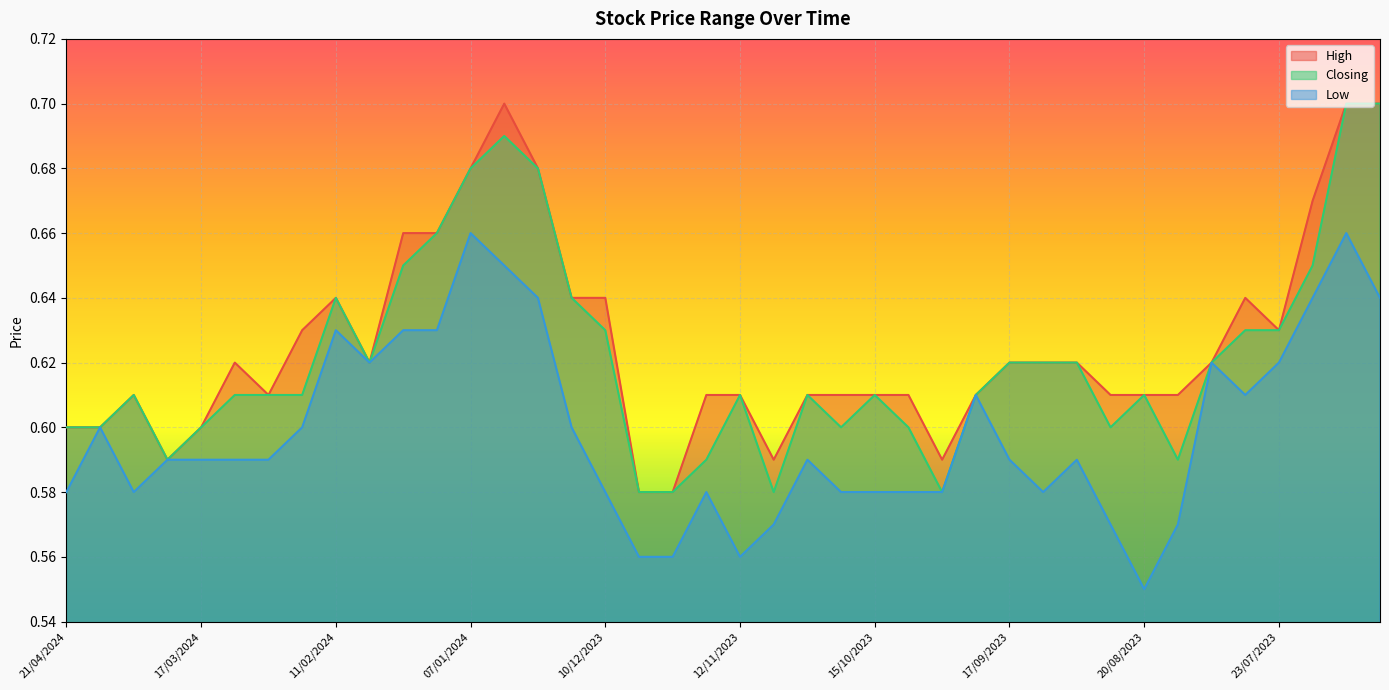

Reading left to right, list all the values displayed in this chart.

High: 0.6	0.6	0.6	0.6	0.6	0.6	0.6	0.6	0.6	0.6	0.7	0.7	0.7	0.7	0.7	0.6	0.6	0.6	0.6	0.6	0.6	0.6	0.6	0.6	0.6	0.6	0.6	0.6	0.6	0.6	0.6	0.6	0.6	0.6	0.6	0.6	0.6	0.7	0.7	0.7
Closing: 0.6	0.6	0.6	0.6	0.6	0.6	0.6	0.6	0.6	0.6	0.7	0.7	0.7	0.7	0.7	0.6	0.6	0.6	0.6	0.6	0.6	0.6	0.6	0.6	0.6	0.6	0.6	0.6	0.6	0.6	0.6	0.6	0.6	0.6	0.6	0.6	0.6	0.7	0.7	0.7
Low: 0.6	0.6	0.6	0.6	0.6	0.6	0.6	0.6	0.6	0.6	0.6	0.6	0.7	0.7	0.6	0.6	0.6	0.6	0.6	0.6	0.6	0.6	0.6	0.6	0.6	0.6	0.6	0.6	0.6	0.6	0.6	0.6	0.6	0.6	0.6	0.6	0.6	0.6	0.7	0.6